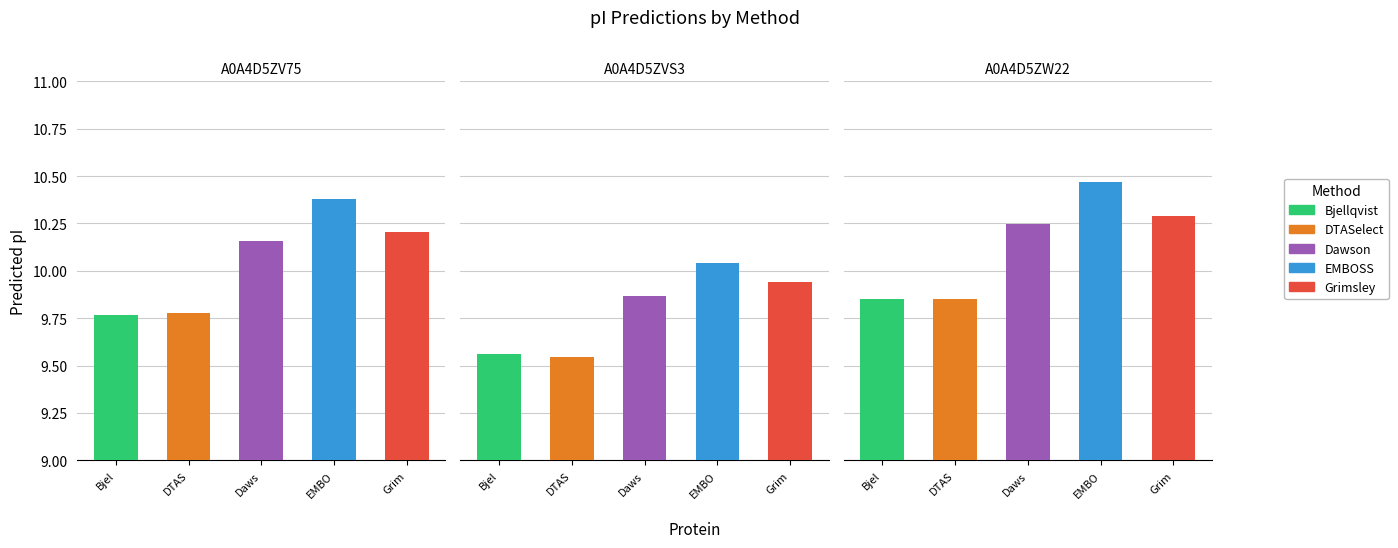

What is the sum of all Grimsley values?

30.4